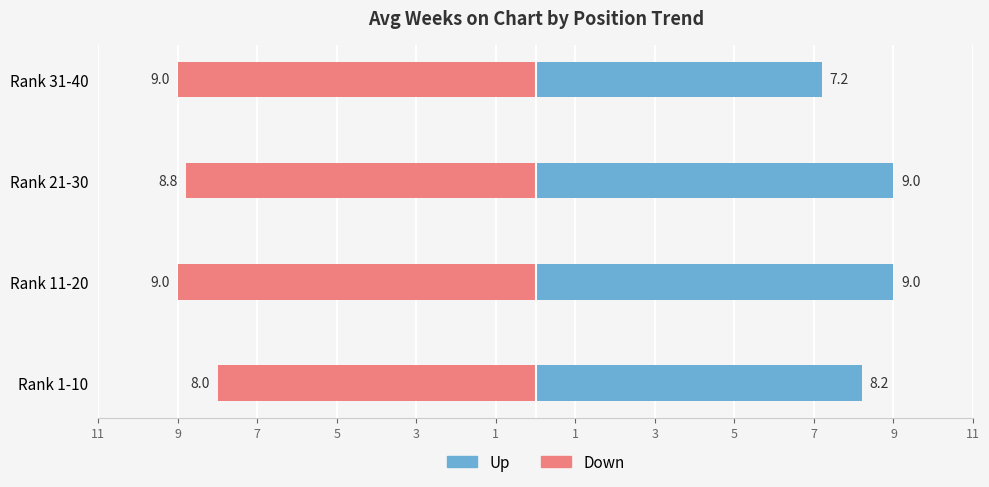

Count the Up values in the range 8 to 9.

3